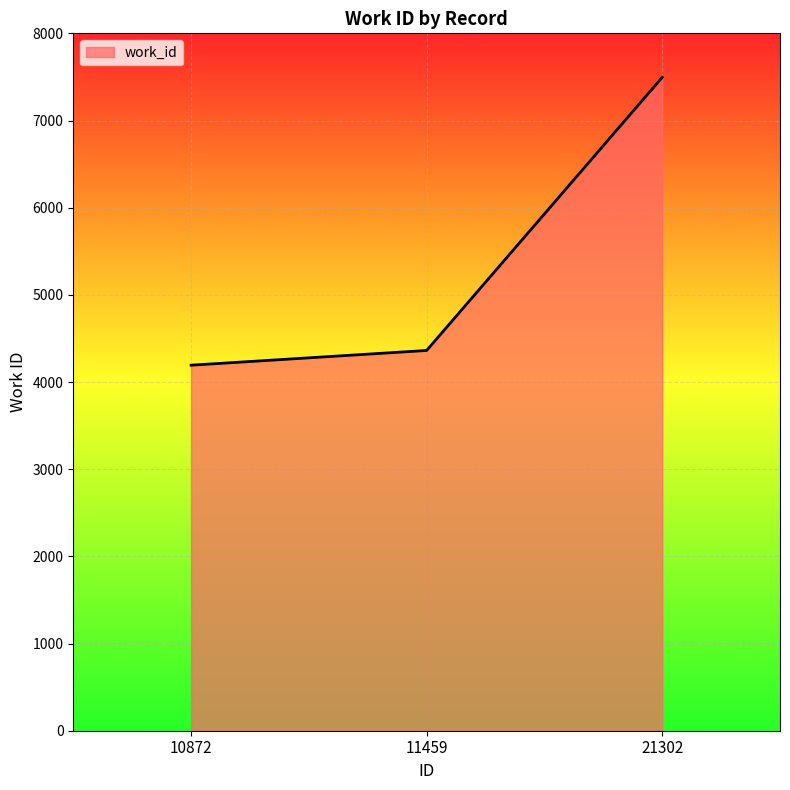

List the labels in order of value, largest first.

21302, 11459, 10872